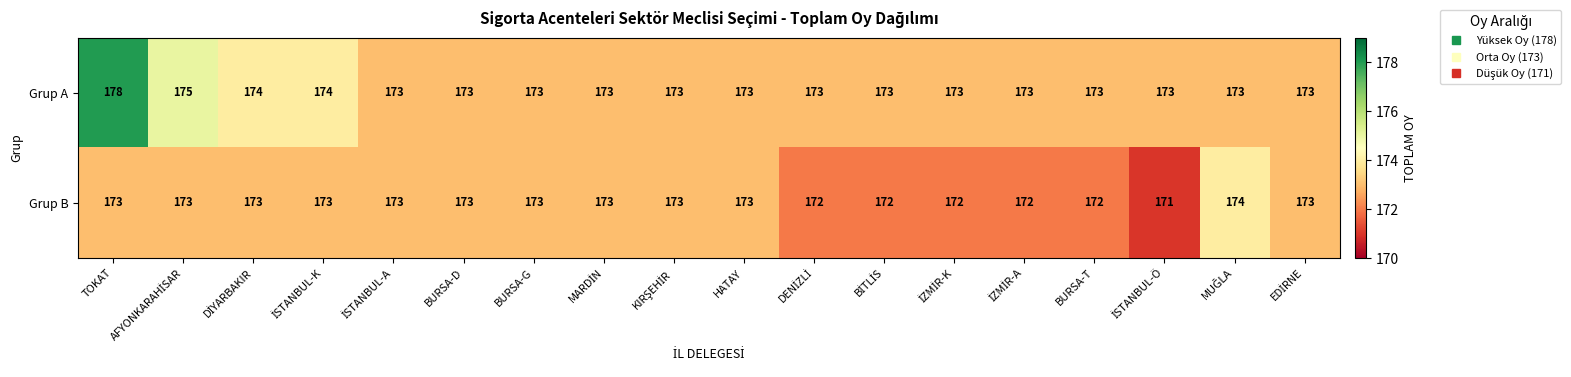

At which label does Grup A reach its peak?

TOKAT